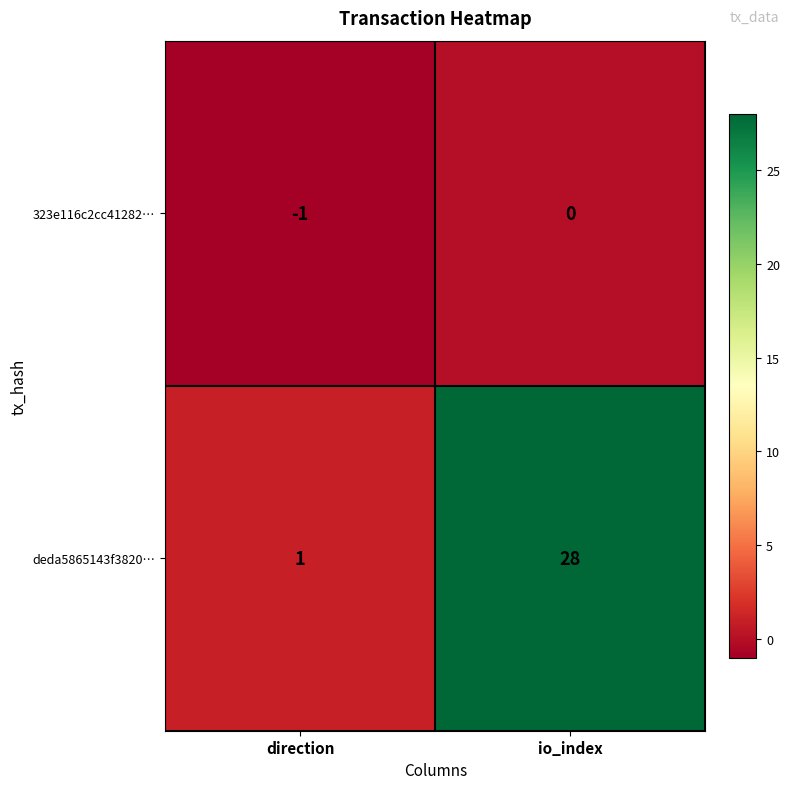

Is it true that deda5865143f3820… equals 28 at io_index?

True